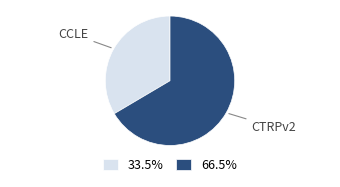

Is there a majority slice in this chart?

Yes